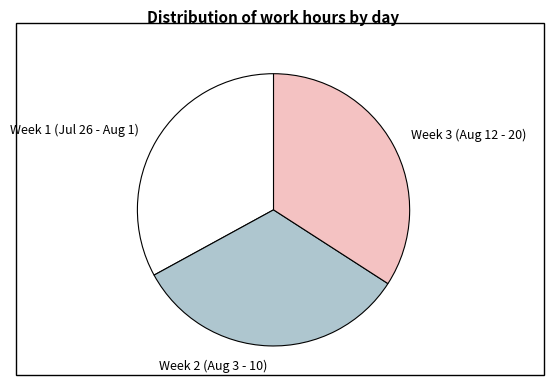

Is it true that Week 2 (Aug 3 - 10) is 33% of the pie?

True